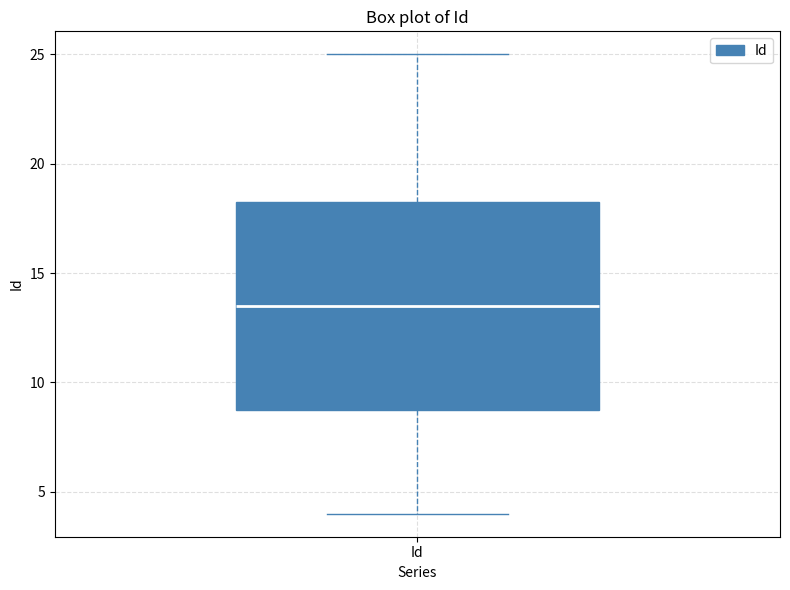

Read this box plot against the y-axis: the position of the median line, the range covered by the box, and the ends of both whiskers. The values are not printed on the chart, so give them approximately, as read against the axis.

median 13.5, box 9.0 to 18.5, whiskers 4.0 to 25.0